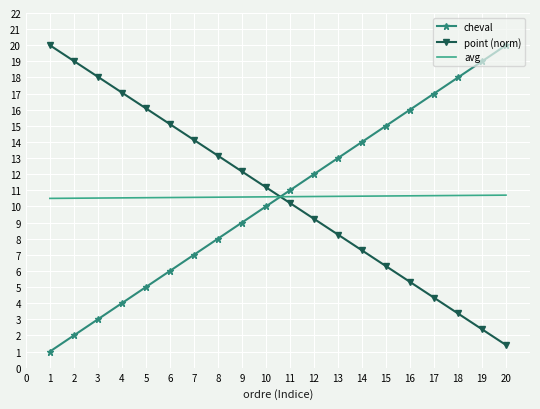

The cheval series shows 8.0 at 19. True or false?

False